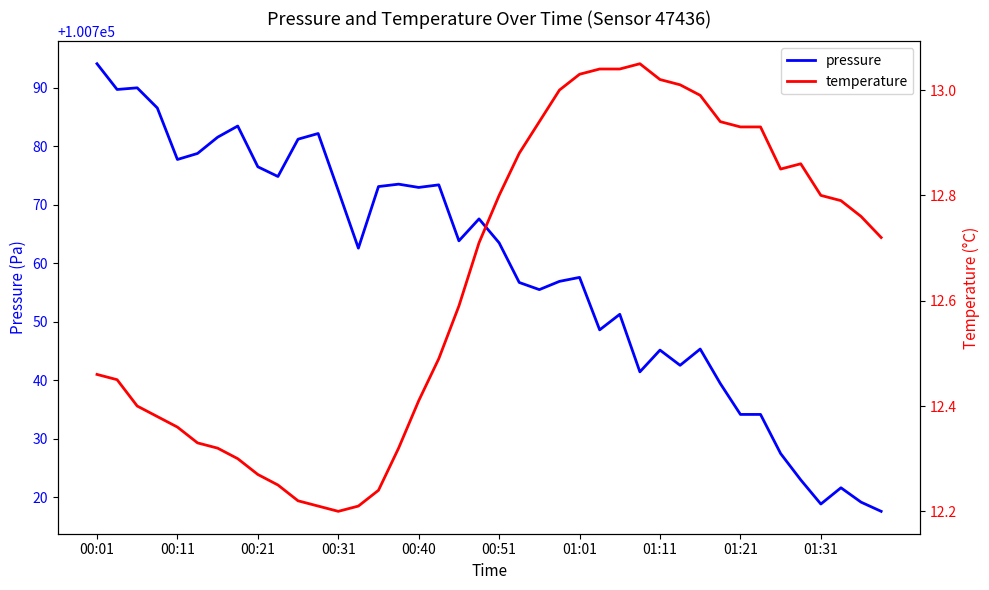

What position from the left is 10?

11